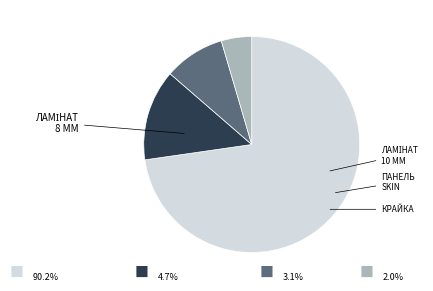

Is there a majority slice in this chart?

Yes